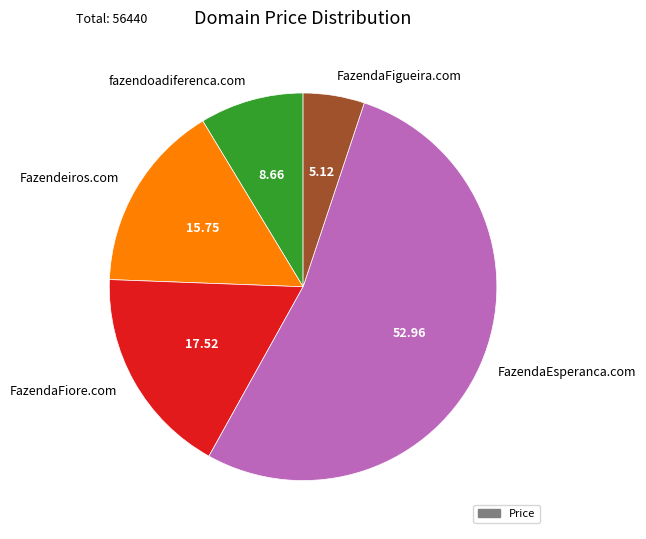

Is FazendaEsperanca.com the majority of the pie?

Yes